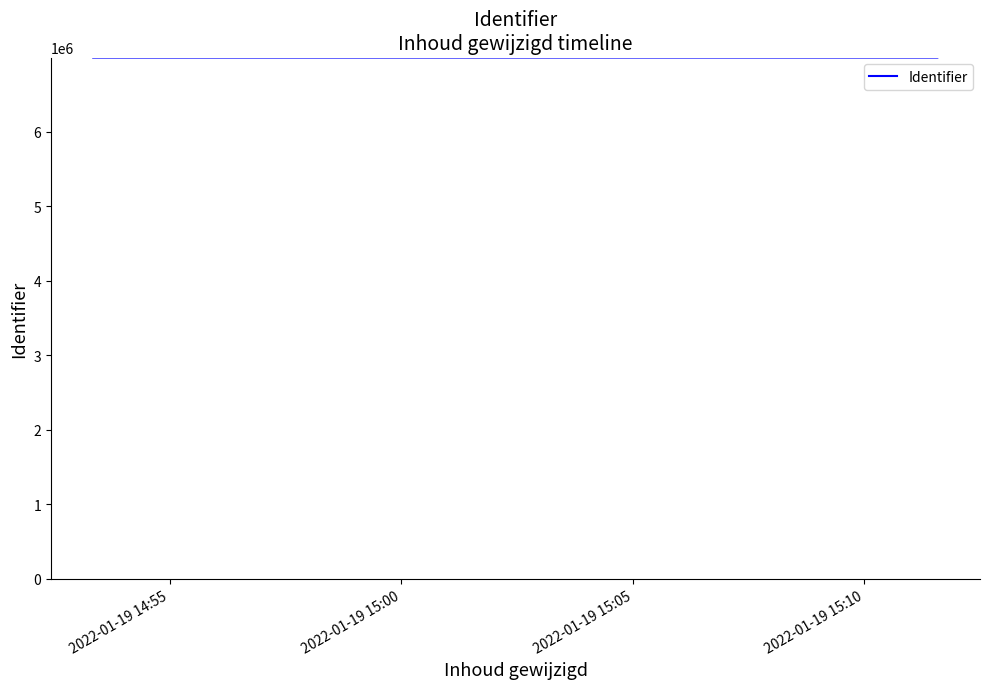

Rank the categories by value from lowest to highest.

2022-01-19 14:55, 2022-01-19 15:00, 2022-01-19 15:05, 2022-01-19 15:10